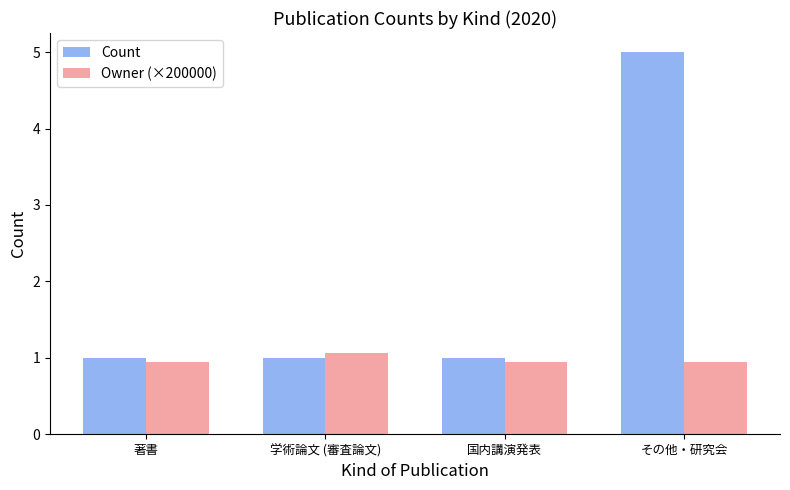

At which category is the sum across all series the highest?

その他・研究会